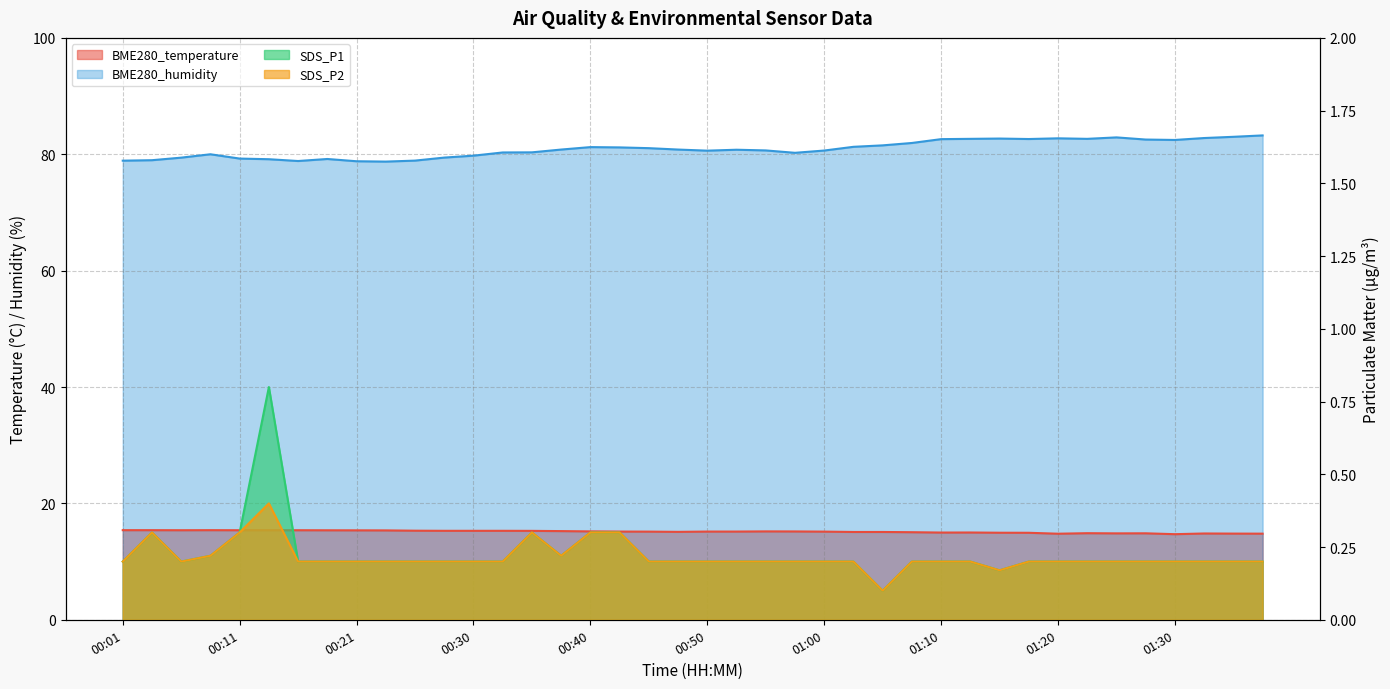

What is the greatest value displayed?

83.2